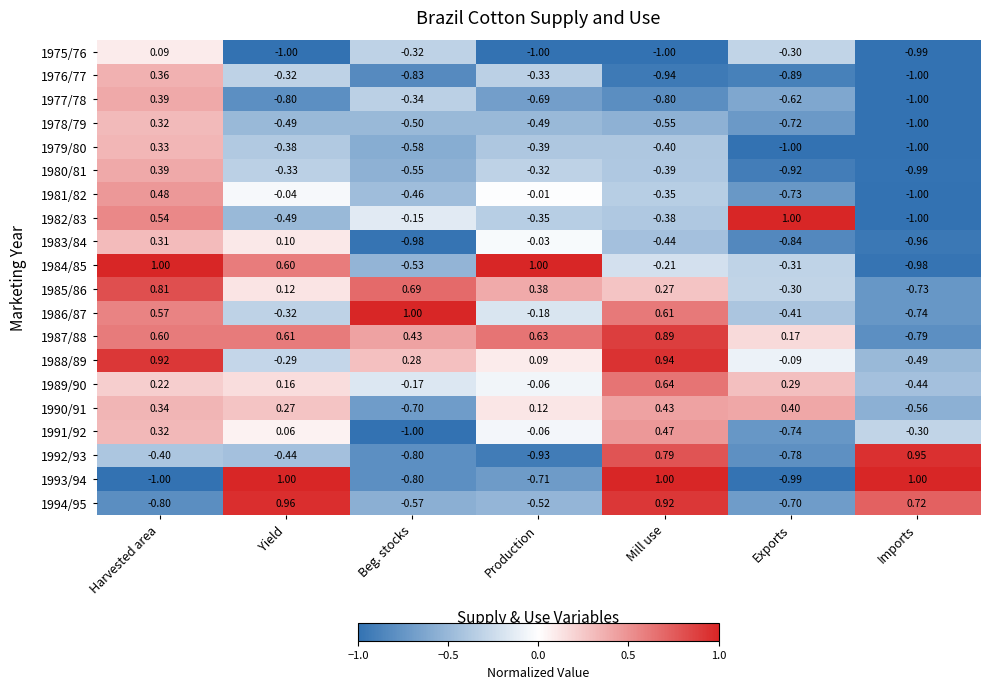

At how many categories does at least one series exceed 0?

7